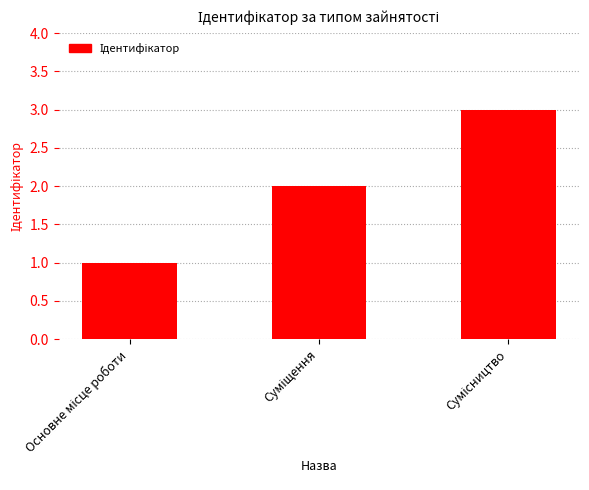

What is the sum of all values?

6